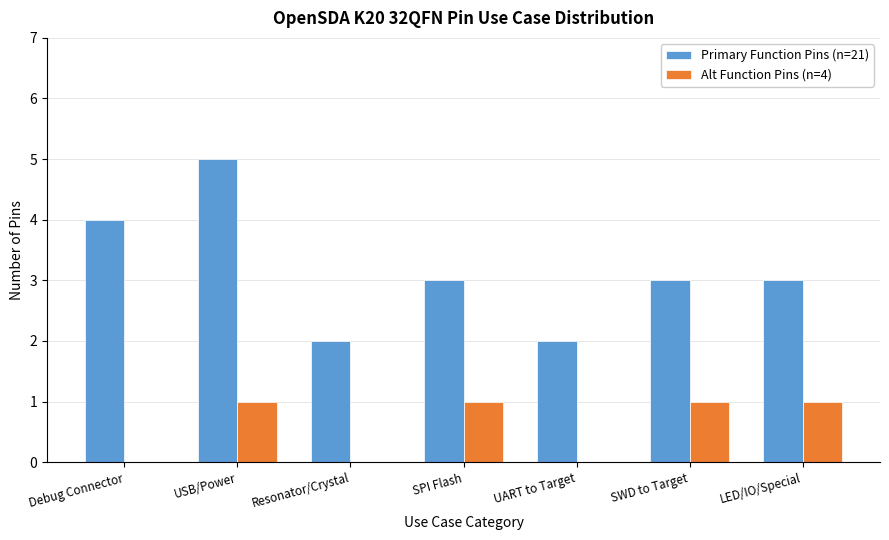

What is the greatest value displayed?

5